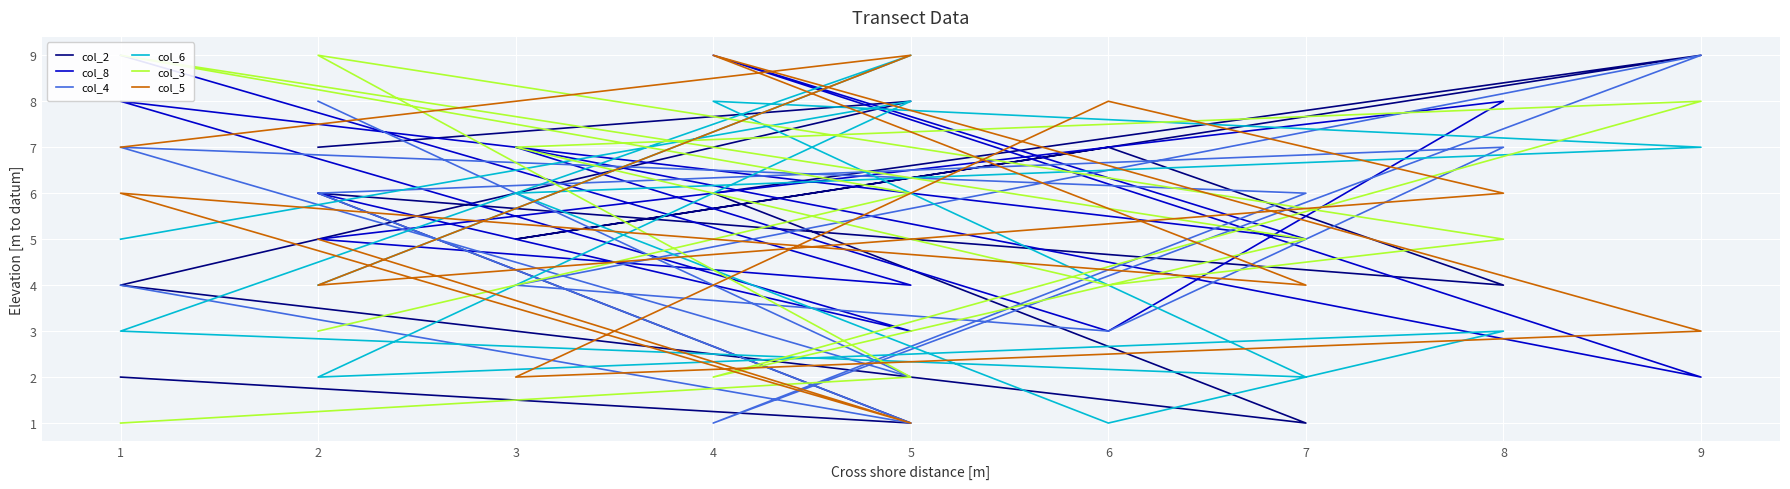

How many values in the col_3 series are below 5?

5